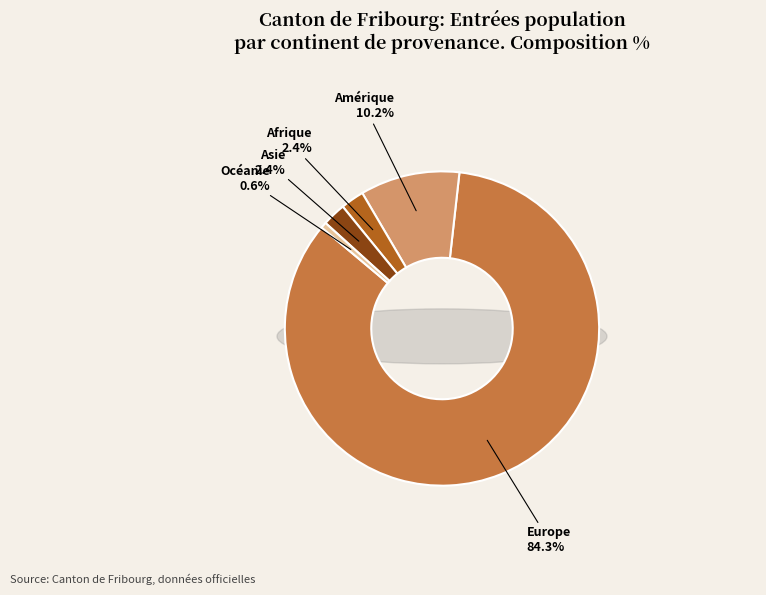

Count the number of slices in the pie.

5